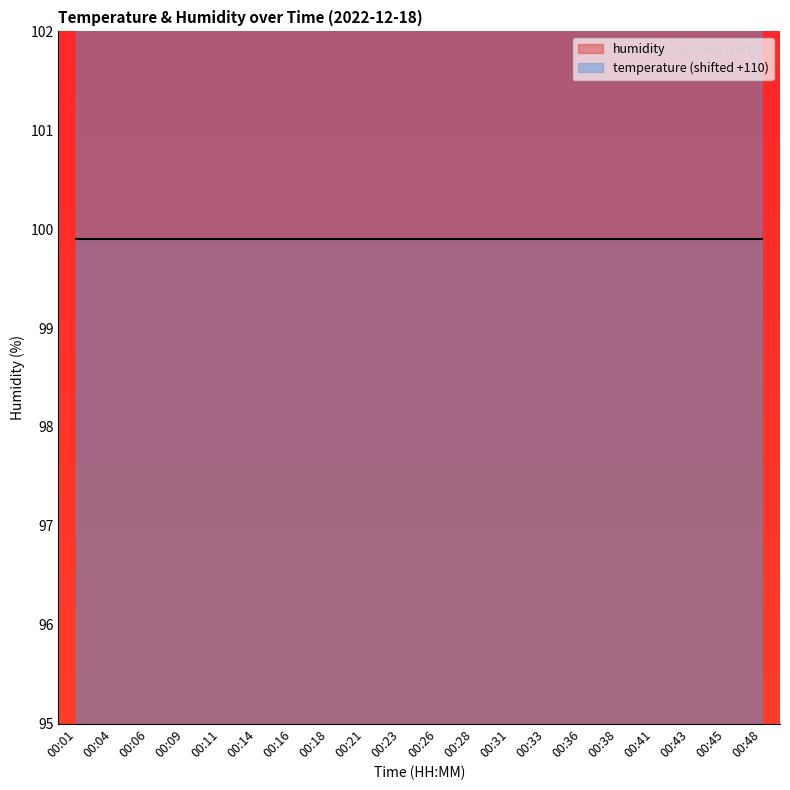

List the labels in order of value, smallest first.

00:41, 00:43, 00:31, 00:33, 00:36, 00:38, 00:45, 00:48, 00:01, 00:04, 00:09, 00:14, 00:23, 00:26, 00:28, 00:06, 00:11, 00:16, 00:18, 00:21